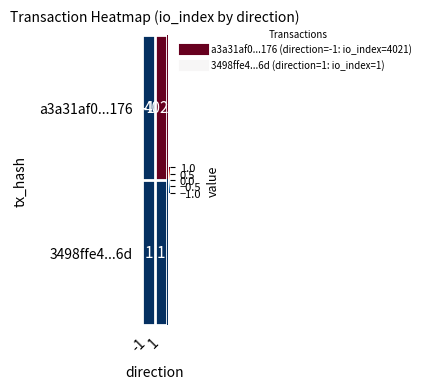

What is the average value of the a3a31af0...176 series?

2010